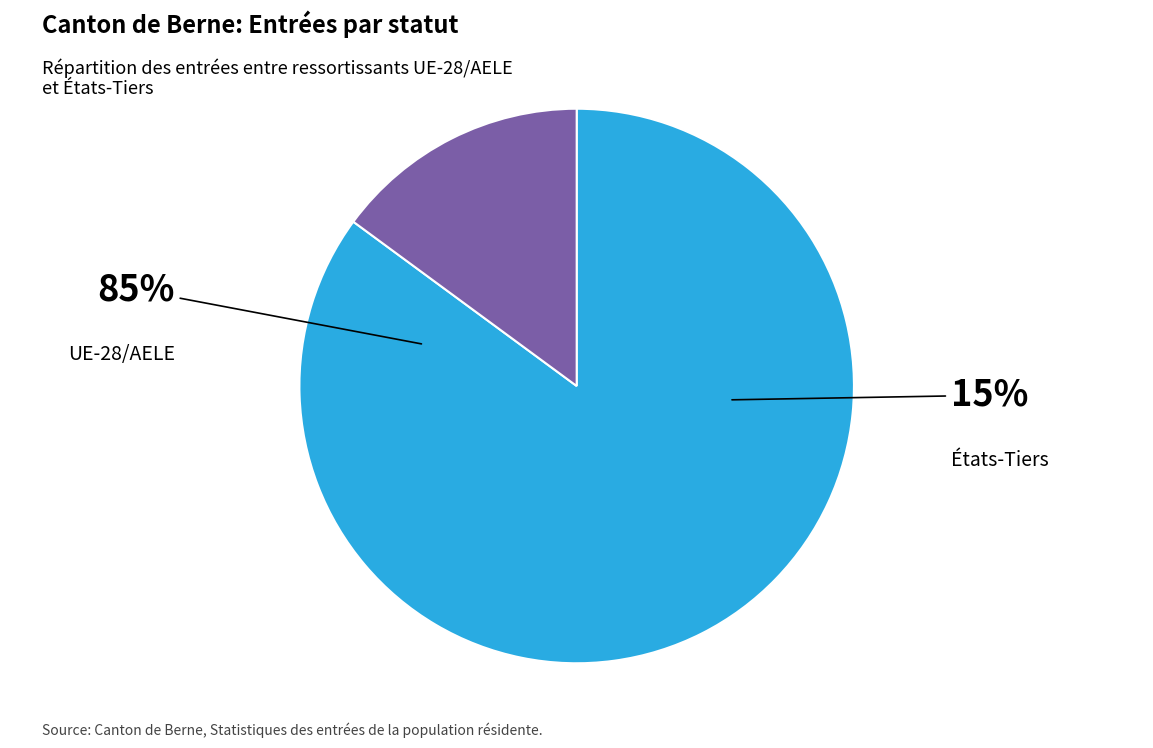

How many slices are in this pie chart?

2